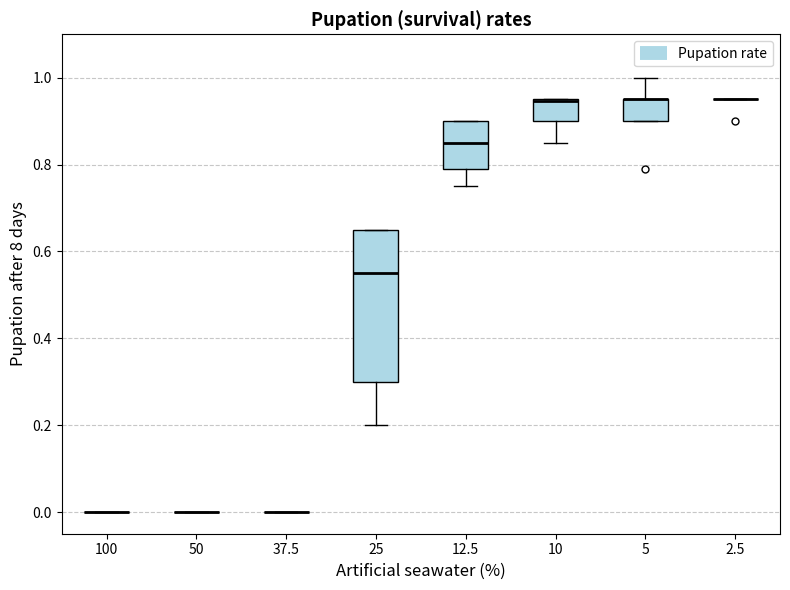

Reading left to right, transcribe this box plot: for each box, give where its median line is, the range the box spans, and where its two whiskers end, as read against the y-axis. The values are not printed on the chart, so give them approximately, as read against the axis.

100: box collapsed to a line at 0.00, whiskers 0.00 to 0.00
50: box collapsed to a line at 0.00, whiskers 0.00 to 0.00
37.5: box collapsed to a line at 0.00, whiskers 0.00 to 0.00
25: median 0.56, box 0.30 to 0.66, whiskers 0.20 to 0.66
12.5: median 0.86, box 0.78 to 0.90, whiskers 0.76 to 0.90
10: median 0.94 (drawn on the box's upper edge), box 0.90 to 0.96, whiskers 0.86 to 0.96
5: median 0.96 (drawn on the box's upper edge), box 0.90 to 0.96, whiskers 0.90 to 1.00
2.5: box collapsed to a line at 0.96, whiskers 0.96 to 0.96